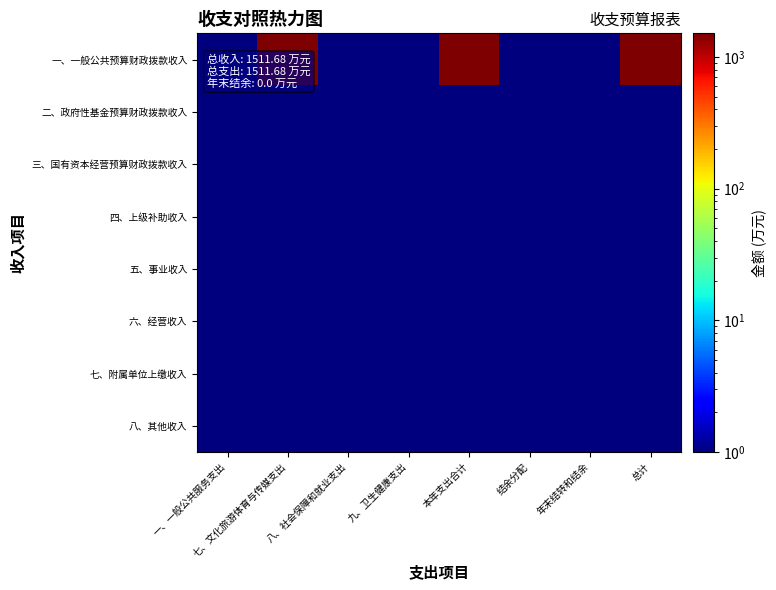

What is the minimum value shown in the chart?

1.0